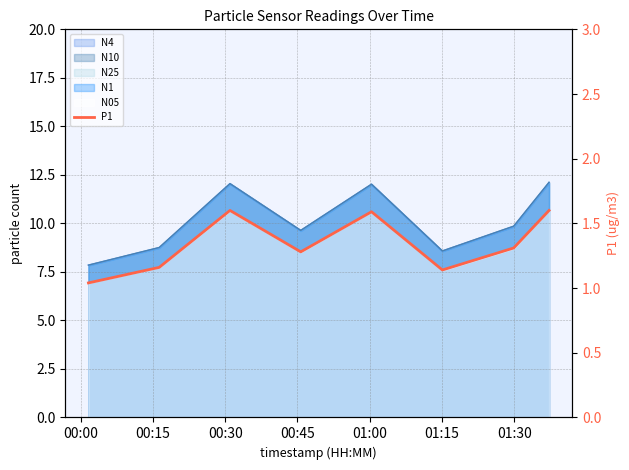

What is the label of the 7th point from the right?

00:15